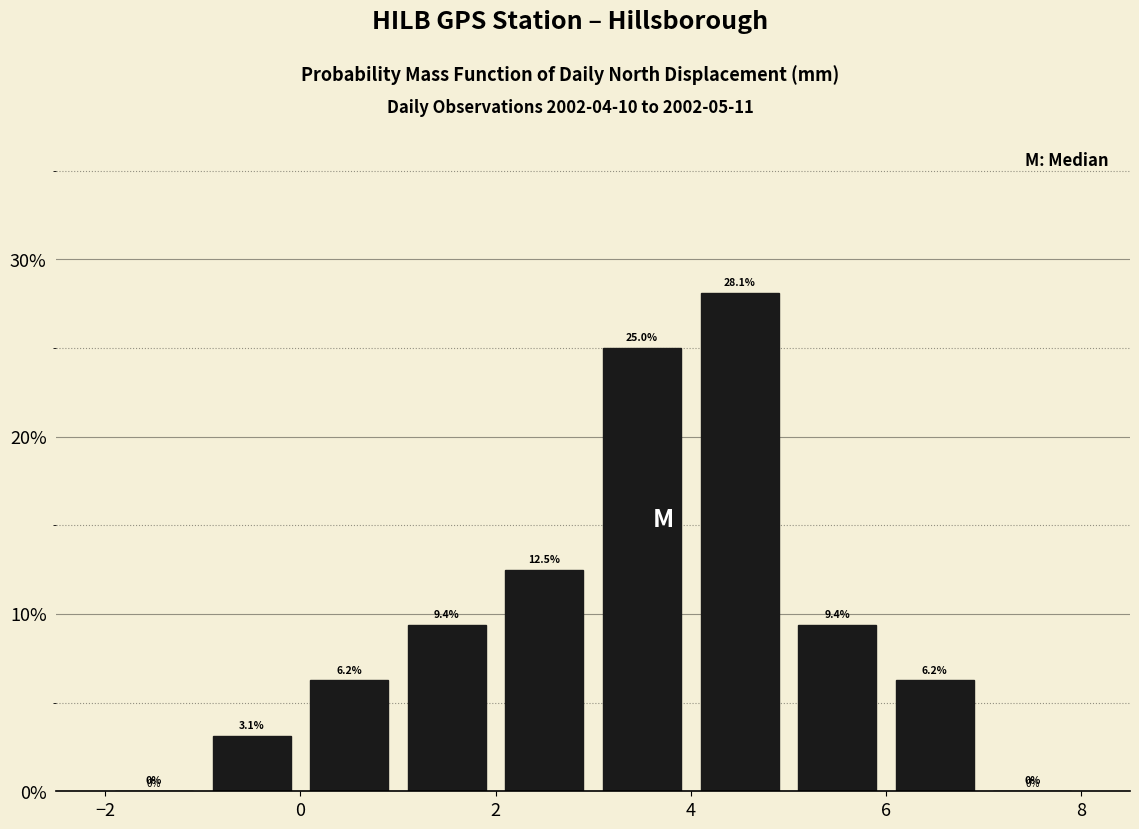

Over which range of the x-axis is the bar tallest?

4 to 5